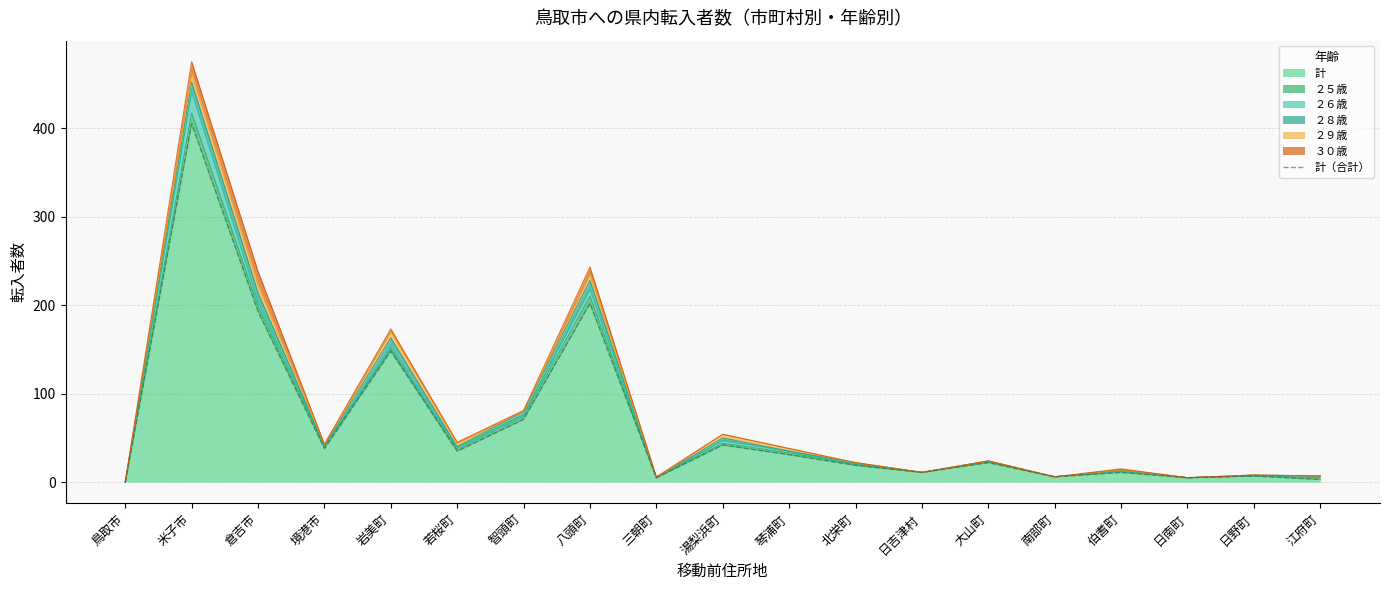

What is the label of the 2nd point from the left?

米子市